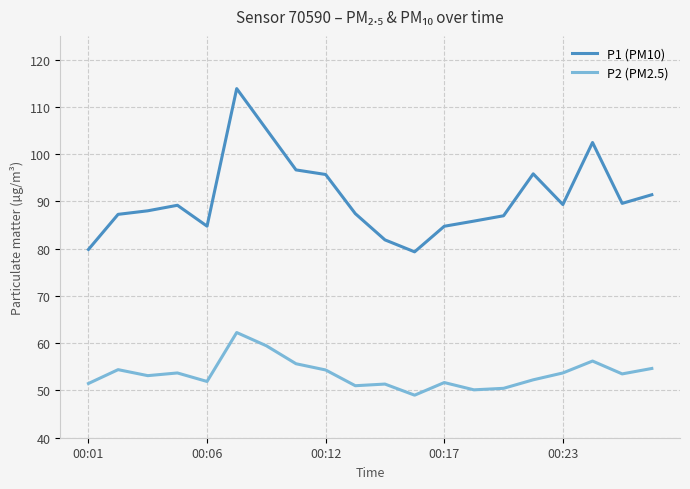

What is the lowest value of the P2 (PM2.5) series?

49.0